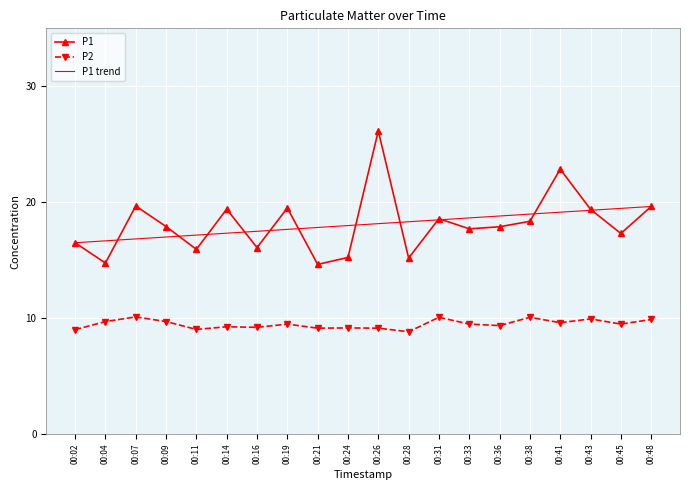

Reading right to left, list all the values displayed in this chart.

P1: 00:48=19.6	00:45=17.3	00:43=19.4	00:41=22.9	00:38=18.4	00:36=17.9	00:33=17.7	00:31=18.6	00:28=15.2	00:26=26.1	00:24=15.2	00:21=14.6	00:19=19.5	00:16=16.1	00:14=19.4	00:11=15.9	00:09=17.9	00:07=19.7	00:04=14.8	00:02=16.5
P2: 00:48=9.9	00:45=9.5	00:43=9.9	00:41=9.6	00:38=10.1	00:36=9.3	00:33=9.5	00:31=10.1	00:28=8.8	00:26=9.1	00:24=9.2	00:21=9.1	00:19=9.5	00:16=9.2	00:14=9.2	00:11=9.0	00:09=9.7	00:07=10.1	00:04=9.7	00:02=9.0